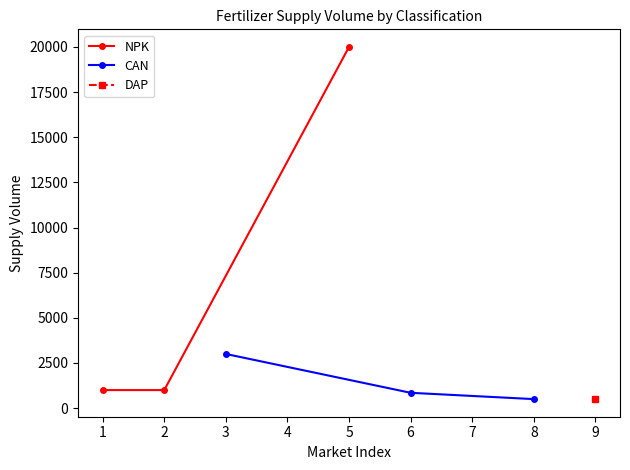

What is the value of the NPK point at the 1st from the left?

1000